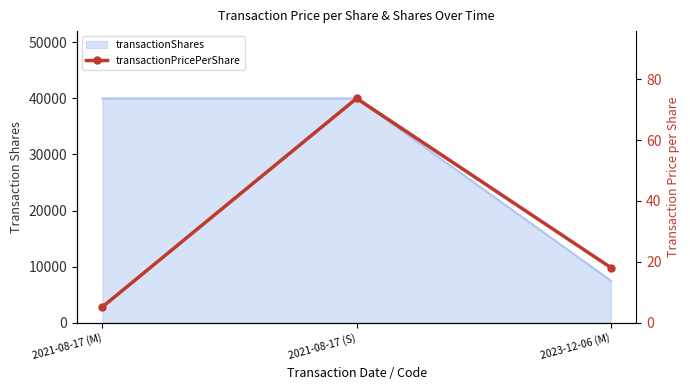

Reading left to right, what are all the values shown in this chart?

2021-08-17 (M)=5.2	2021-08-17 (S)=73.7	2023-12-06 (M)=18.1